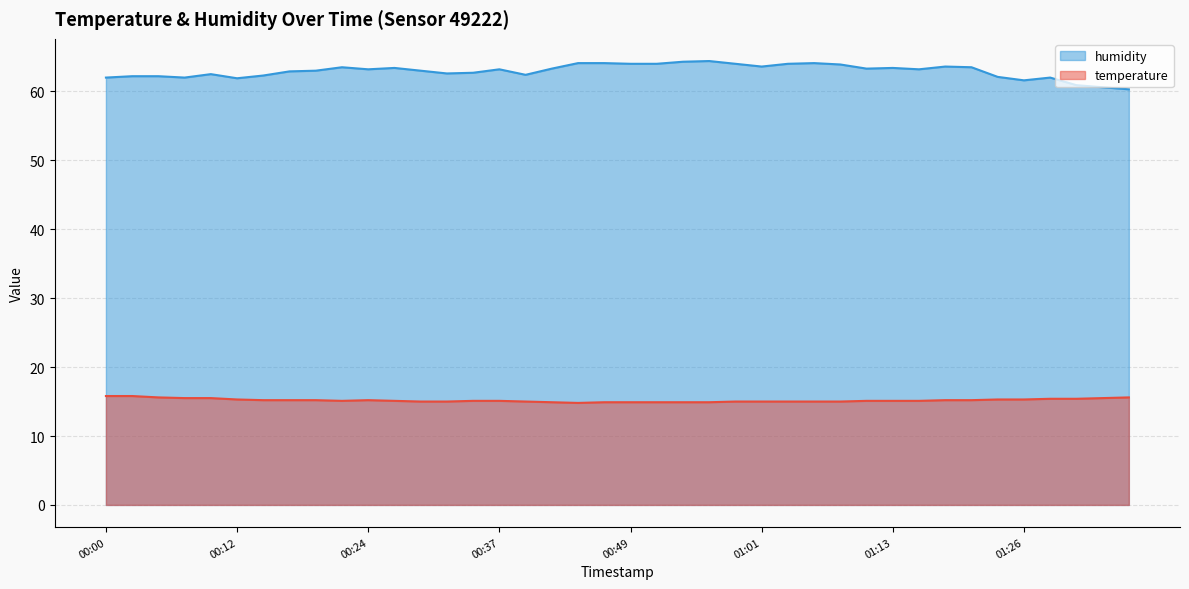

At which category does the chart reach its peak across all series?

00:56